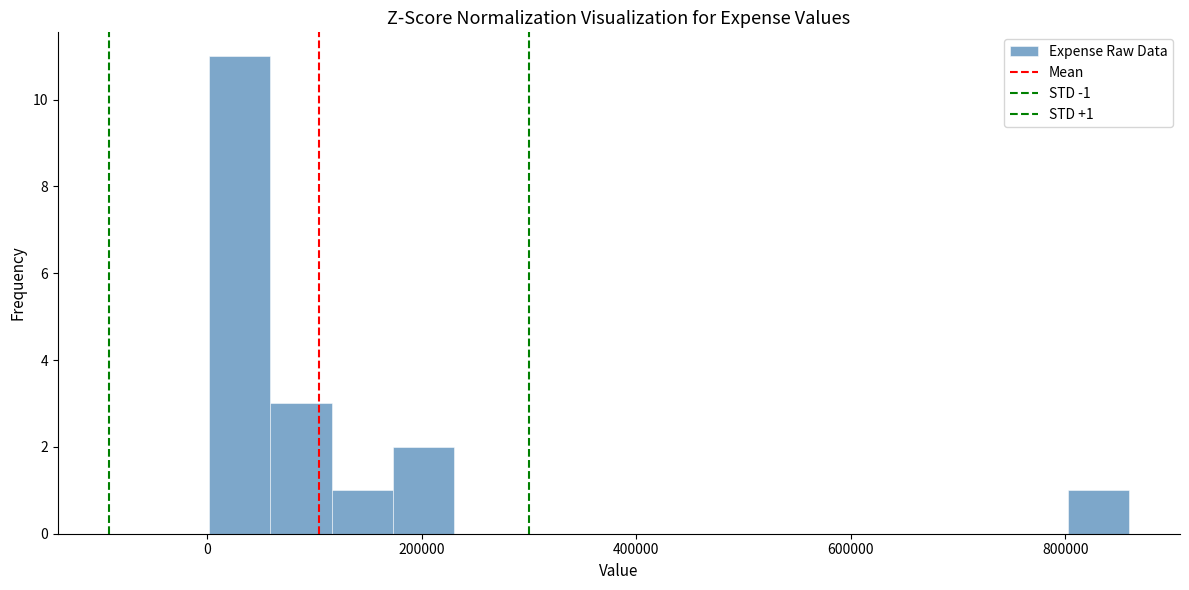

Around what value on the x-axis is the tallest bar? Give the approximate position of its centre, as read against the axis.

40000